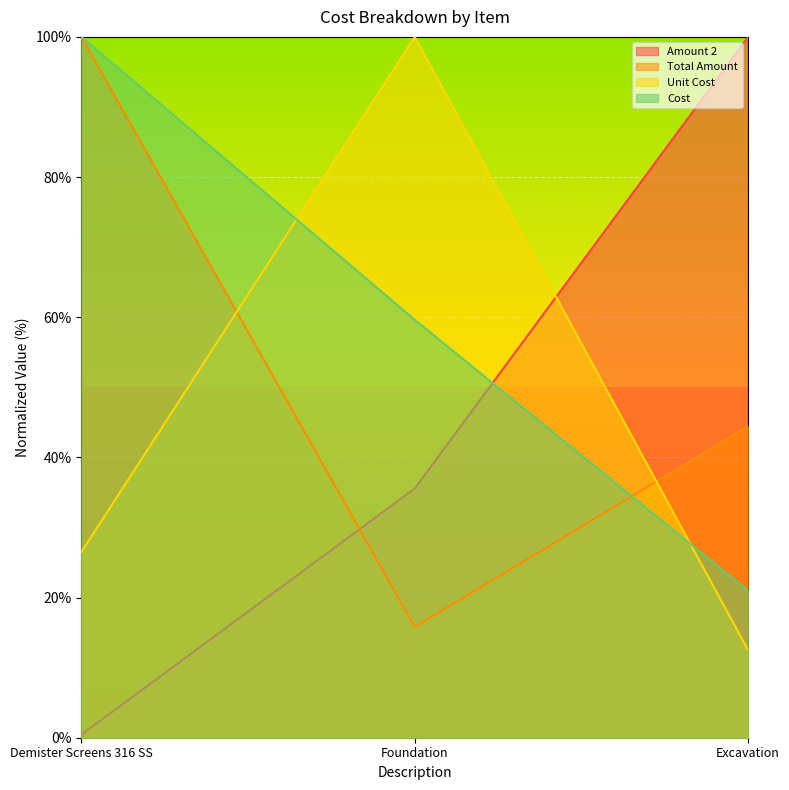

What is the lowest value of the Cost series?

21.0